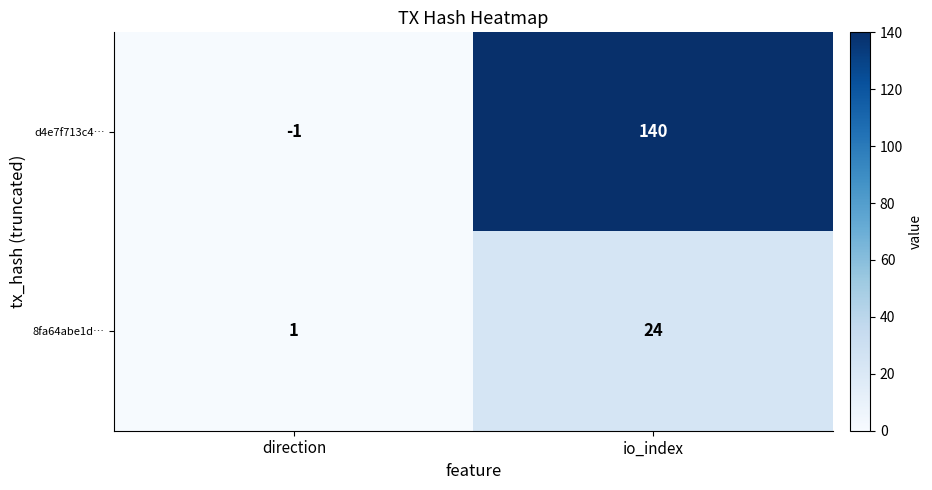

Reading left to right, extract all data points from this chart.

d4e7f713c4…: direction=-1	io_index=140
8fa64abe1d…: direction=1	io_index=24